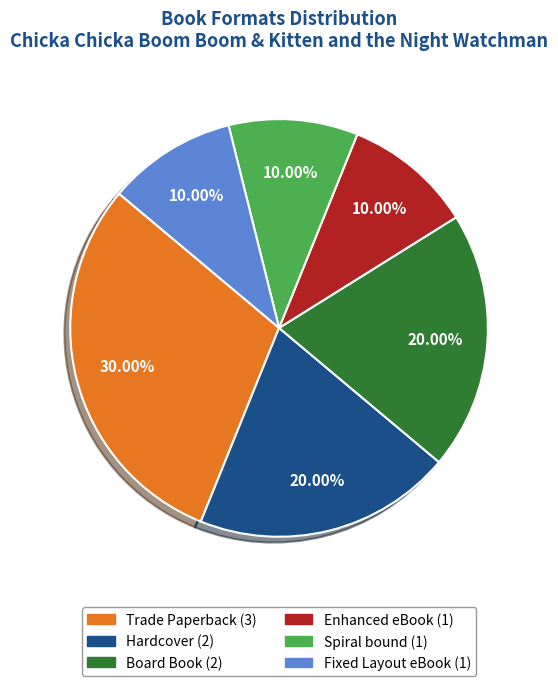

Which category has the biggest portion of the pie?

Trade Paperback